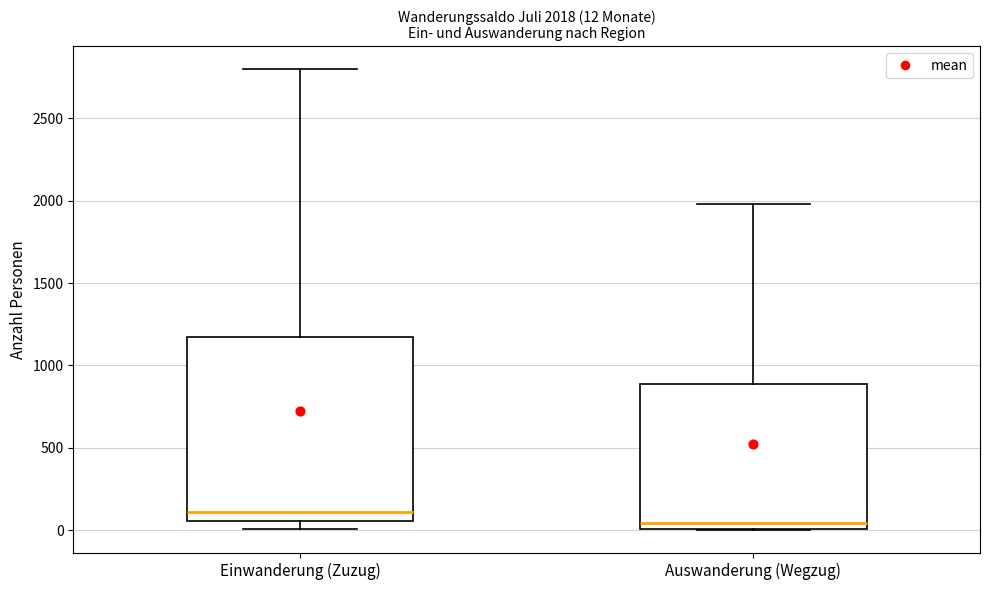

Which box's median line is the lowest?

Auswanderung (Wegzug)